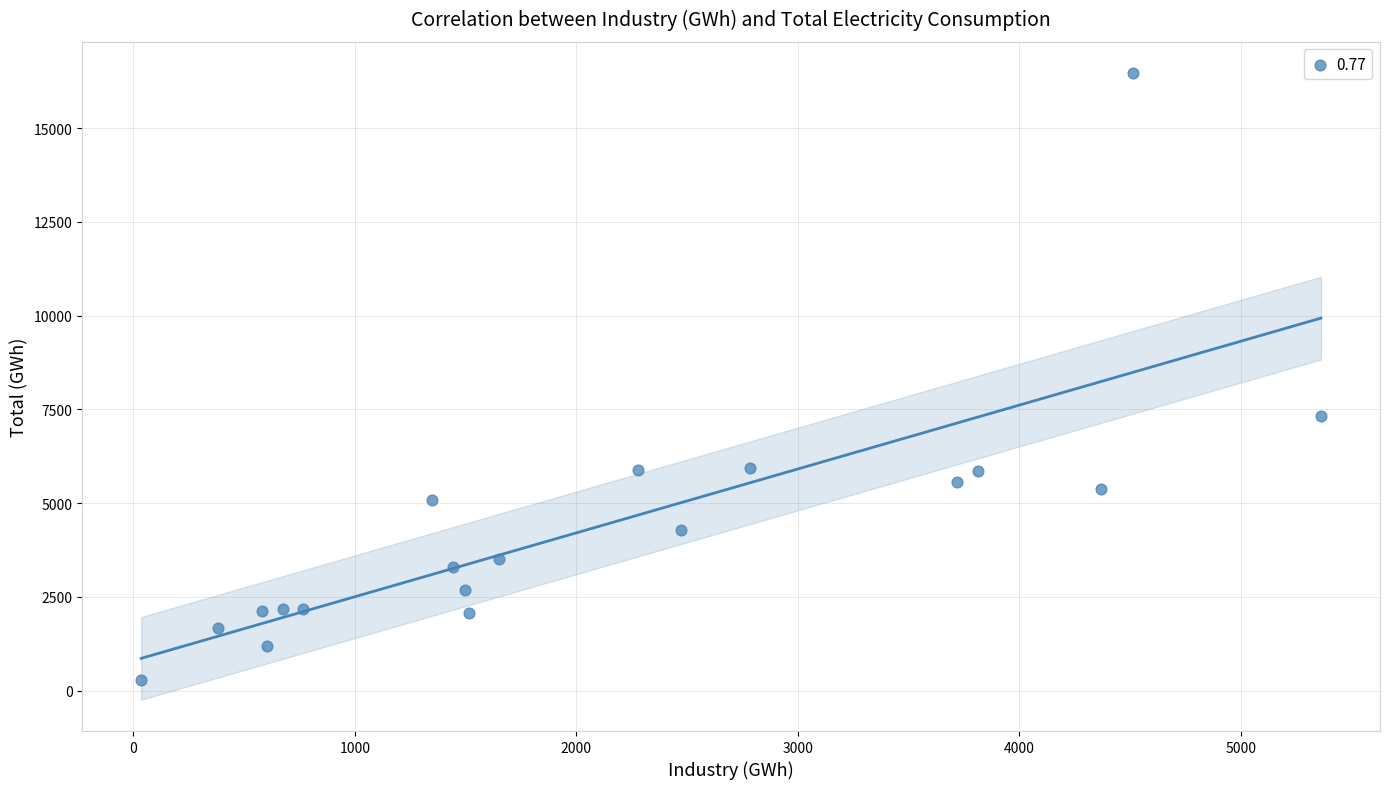

What Y value in the scatter plot is closest to 8373?

7327